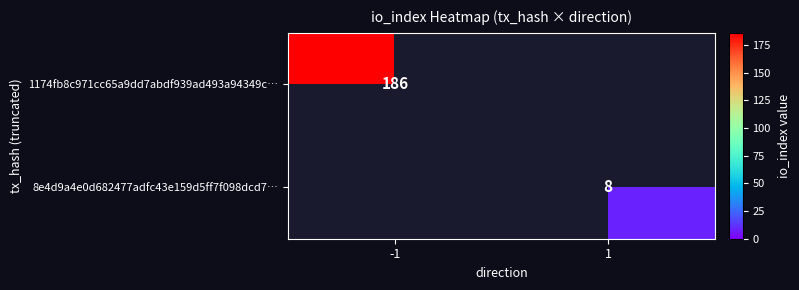

The 8e4d9a4e0d682477adfc43e159d5ff7f098dcd7… series shows 8 at 1. True or false?

True